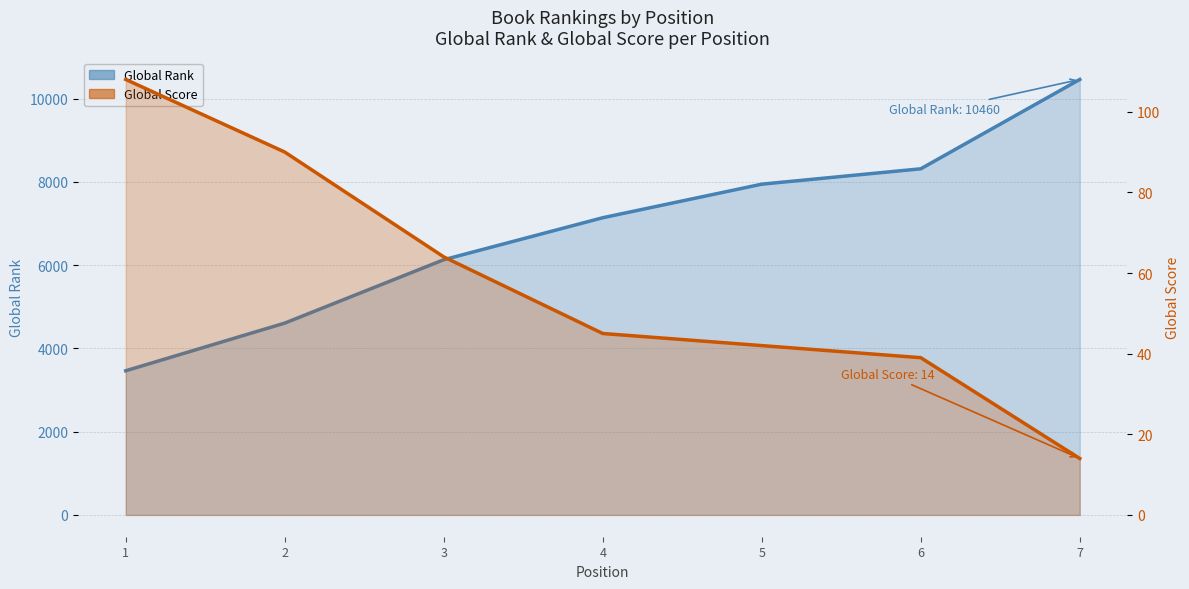

Reading right to left, extract all data points from this chart.

Global Rank: 10460	8314	7945	7139	6130	4608	3463
Global Score: 14	39	42	45	64	90	108